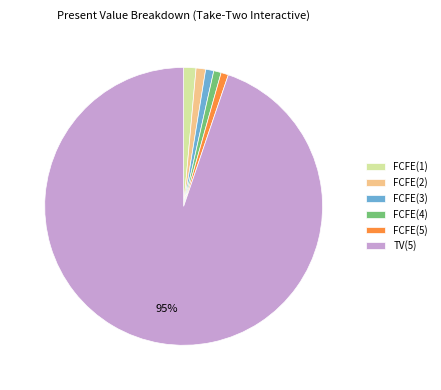

Is there a majority slice in this chart?

Yes